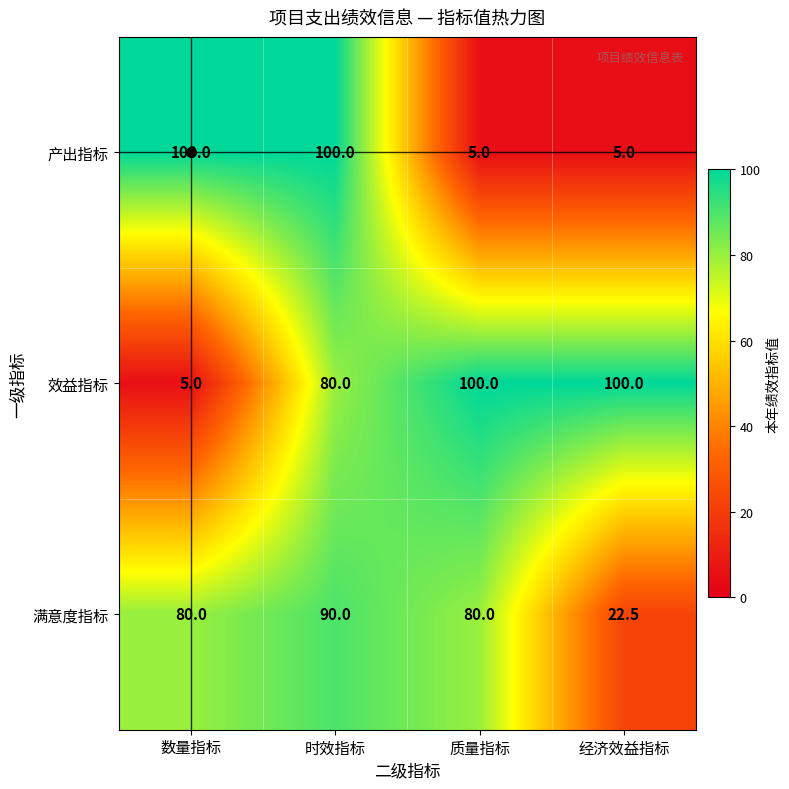

Which category has the highest value in the 满意度指标 series?

时效指标